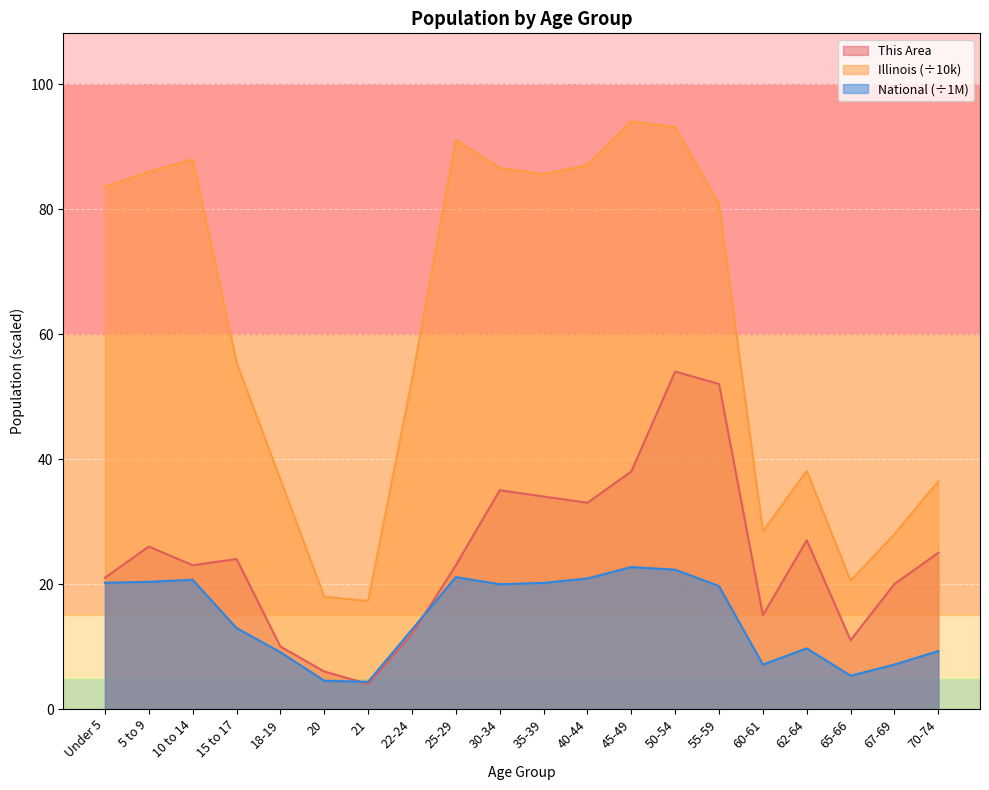

What is the average value of the This Area series?

24.6